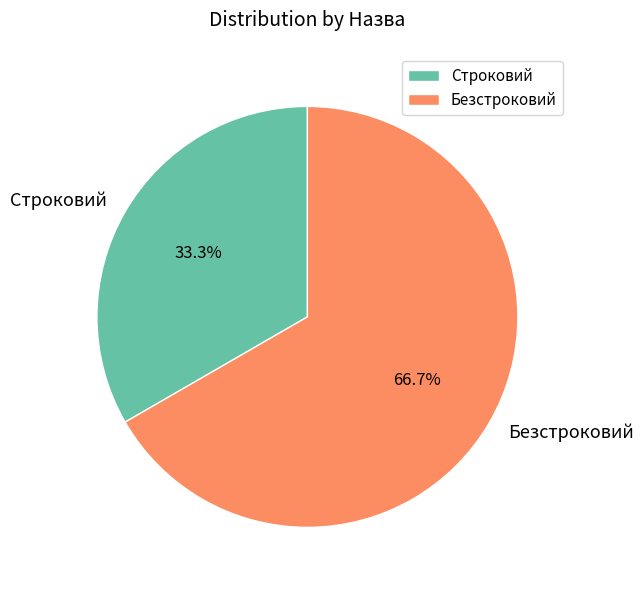

Which has a higher value, Безстроковий or Строковий?

Безстроковий